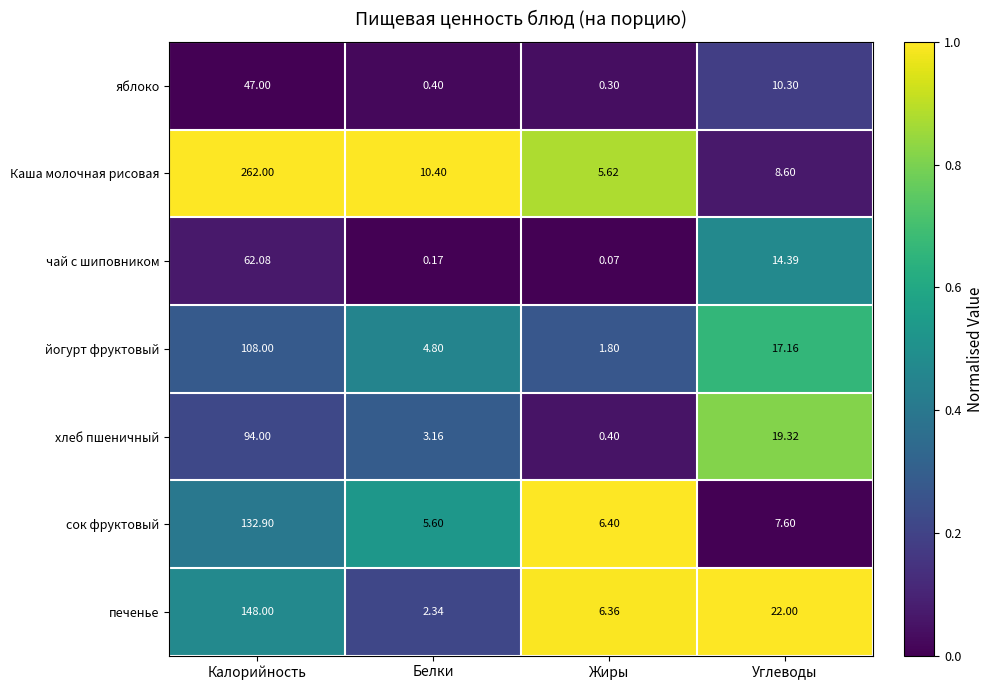

At Белки, list the series in order from largest to smallest.

Каша молочная рисовая, сок фруктовый, йогурт фруктовый, хлеб пшеничный, печенье, яблоко, чай с шиповником